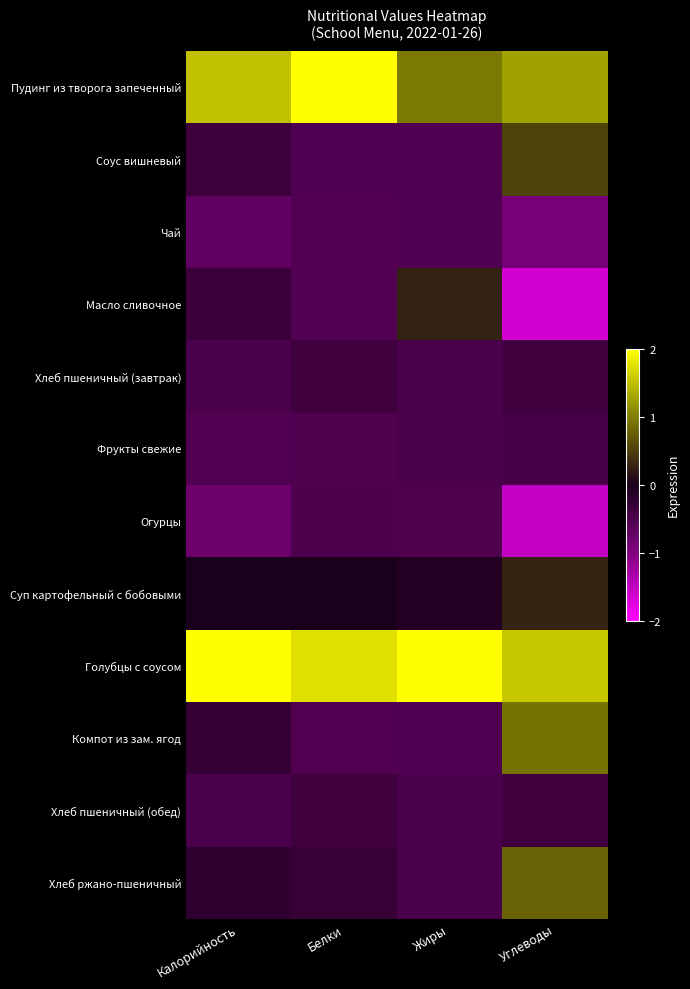

At which category does the chart reach its peak across all series?

Жиры